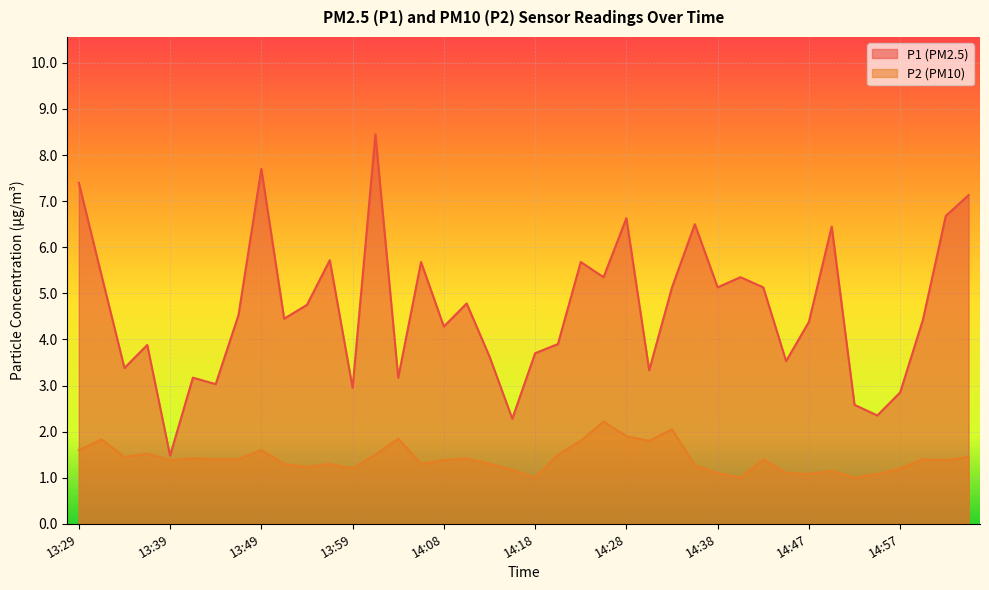

Rank the series by their maximum value, from highest to lowest.

P1 (PM2.5), P2 (PM10)